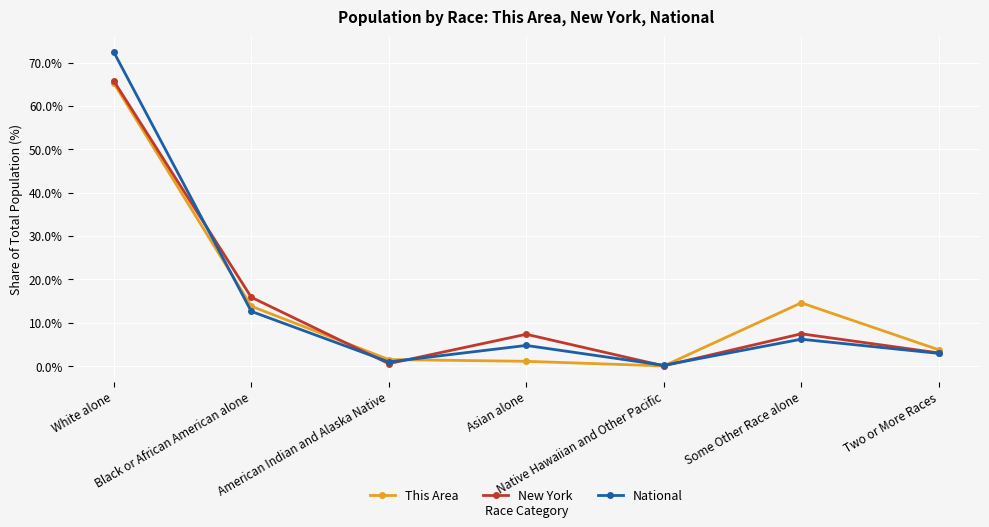

What is the average value of the New York series?

14.3